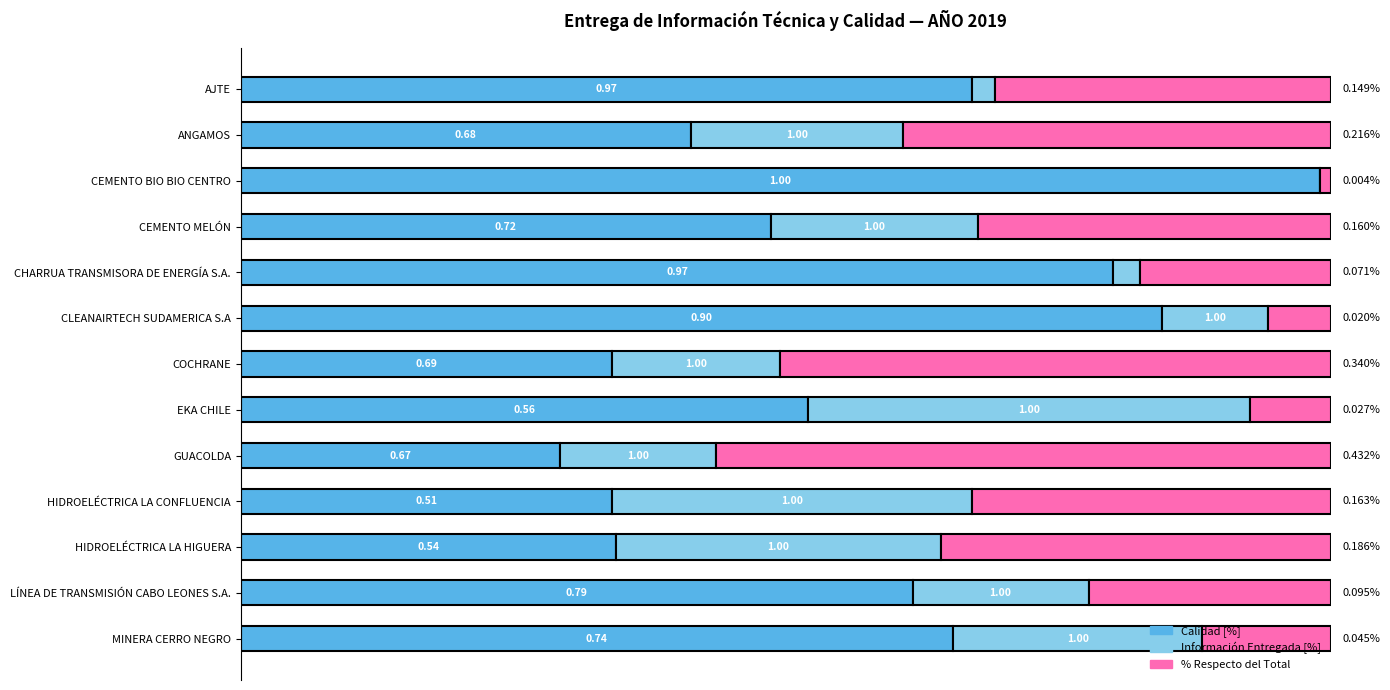

How many groups of bars are there?

13